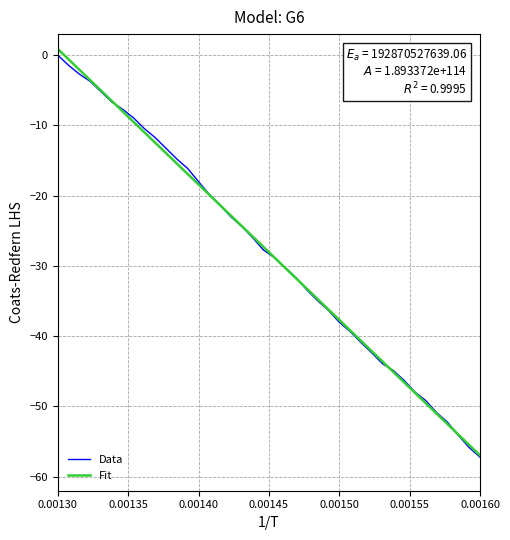

Which series has the widest spread of values?

Fit